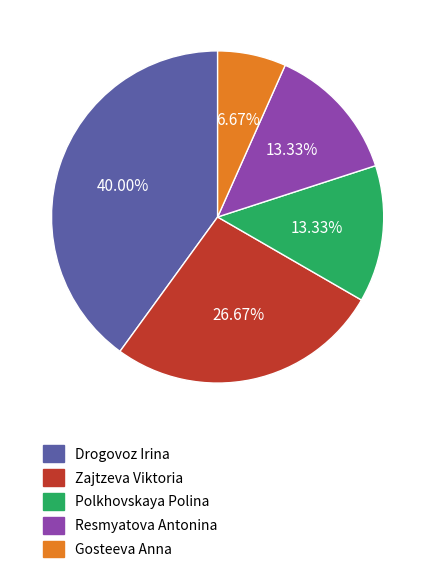

How many segments does this pie chart have?

5